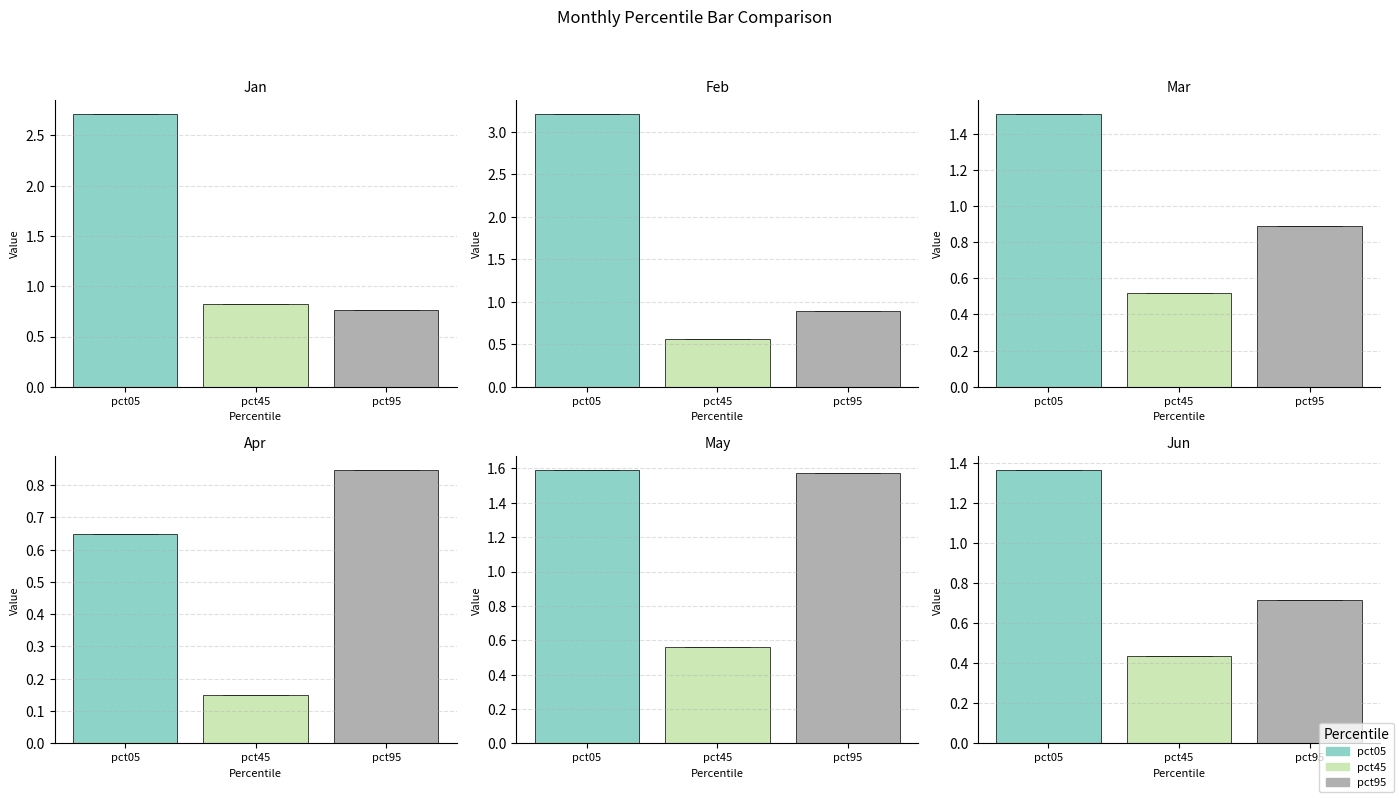

Reading left to right, extract all data points from this chart.

Jan: pct05=2.7	pct45=0.8	pct95=0.8
Feb: pct05=3.2	pct45=0.6	pct95=0.9
Mar: pct05=1.5	pct45=0.5	pct95=0.9
Apr: pct05=0.6	pct45=0.1	pct95=0.8
May: pct05=1.6	pct45=0.6	pct95=1.6
Jun: pct05=1.4	pct45=0.4	pct95=0.7